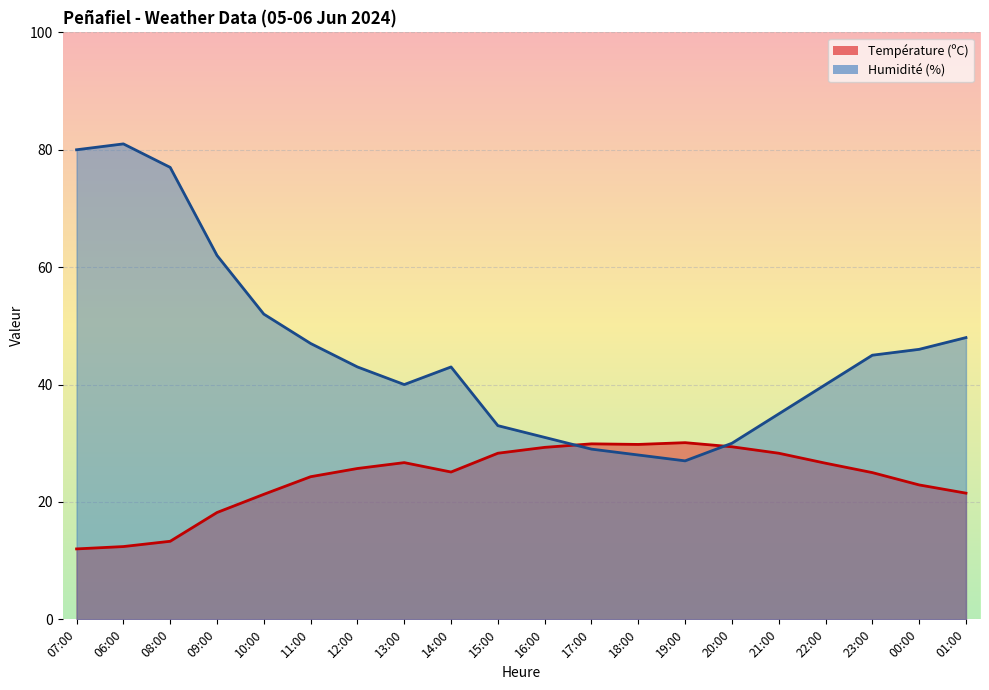

What is the greatest value displayed?

81.0